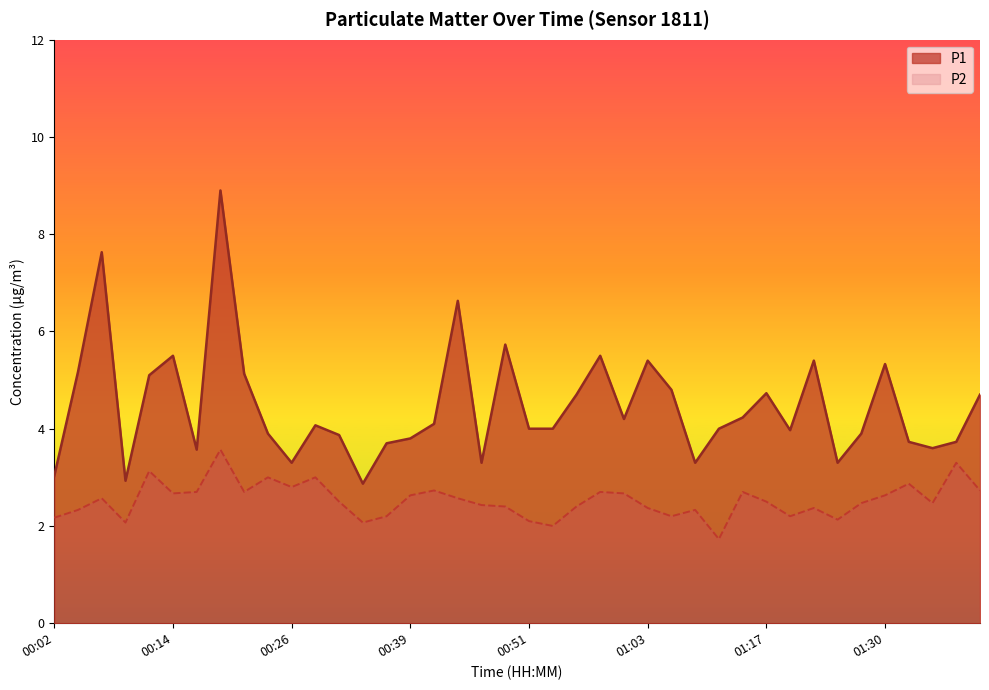

At how many categories does at least one series exceed 6?

3